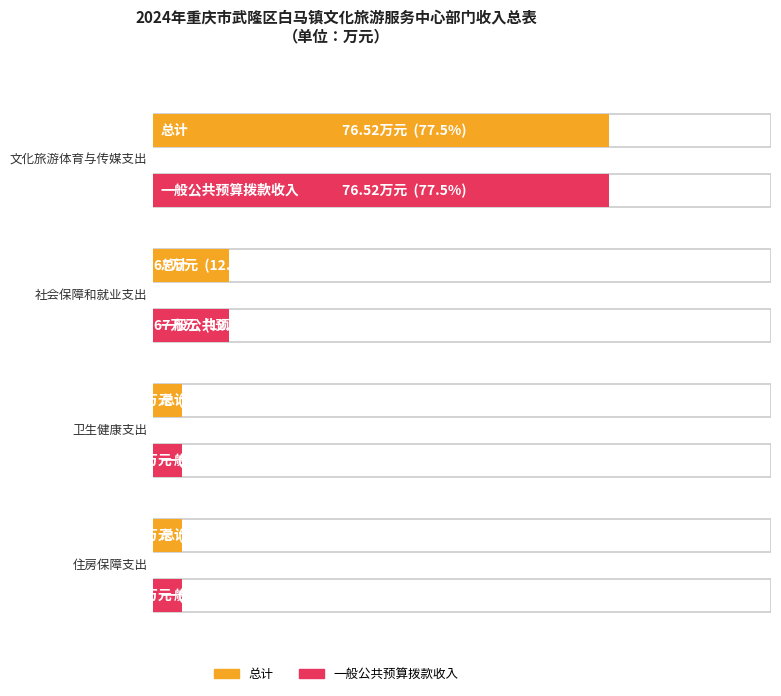

What is the total value across all series at 社会保障和就业支出?

25.3